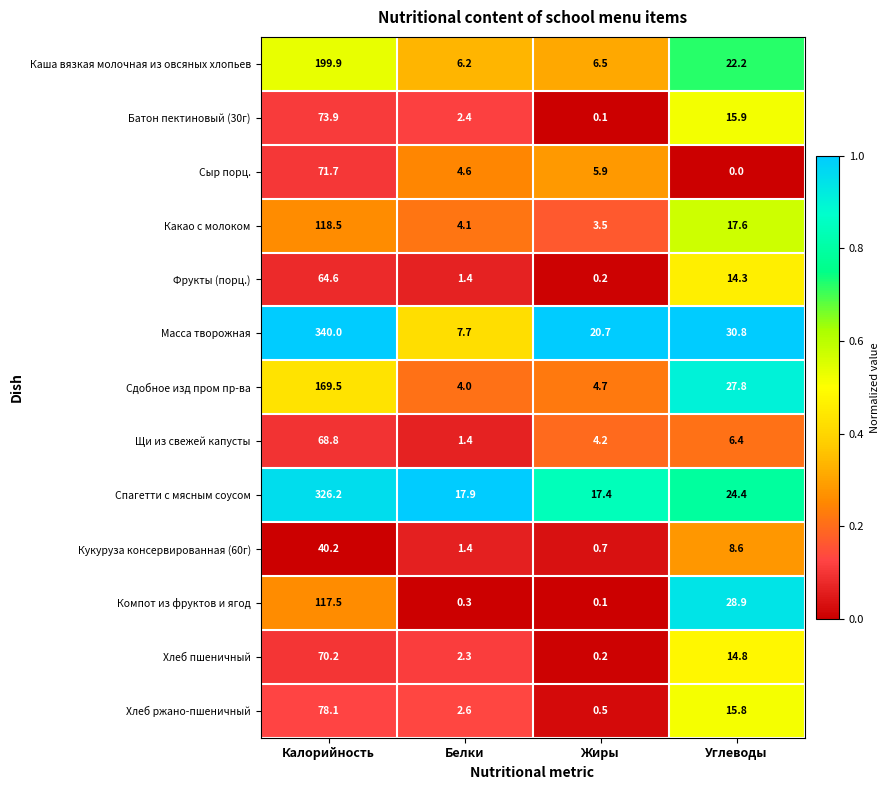

At which category is the sum across all series the highest?

Калорийность